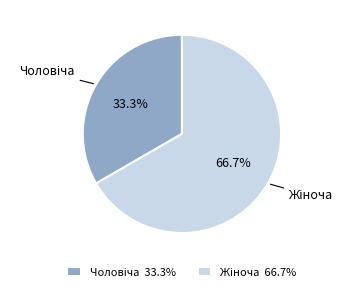

Does any single category account for the majority?

Yes